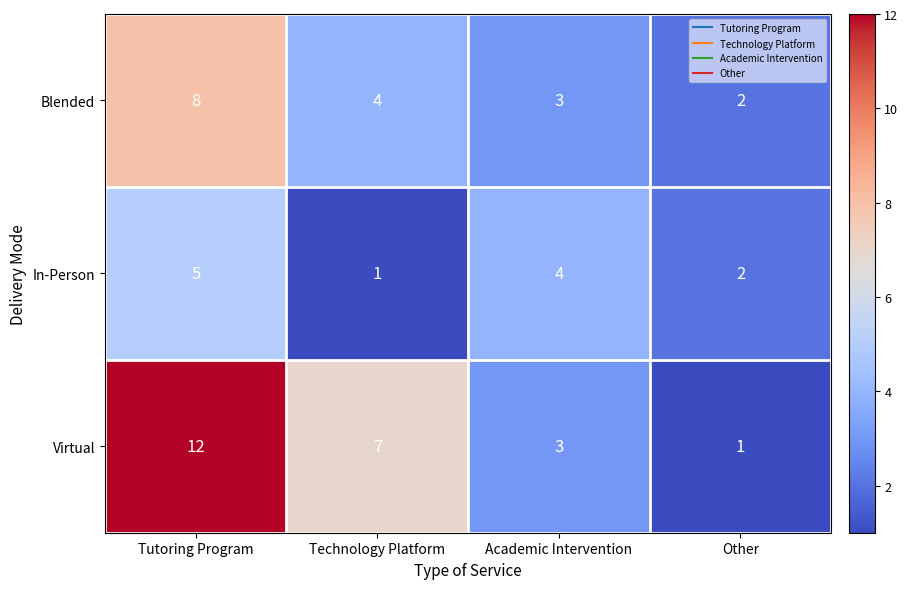

Which label corresponds to the largest value in the chart?

Tutoring Program